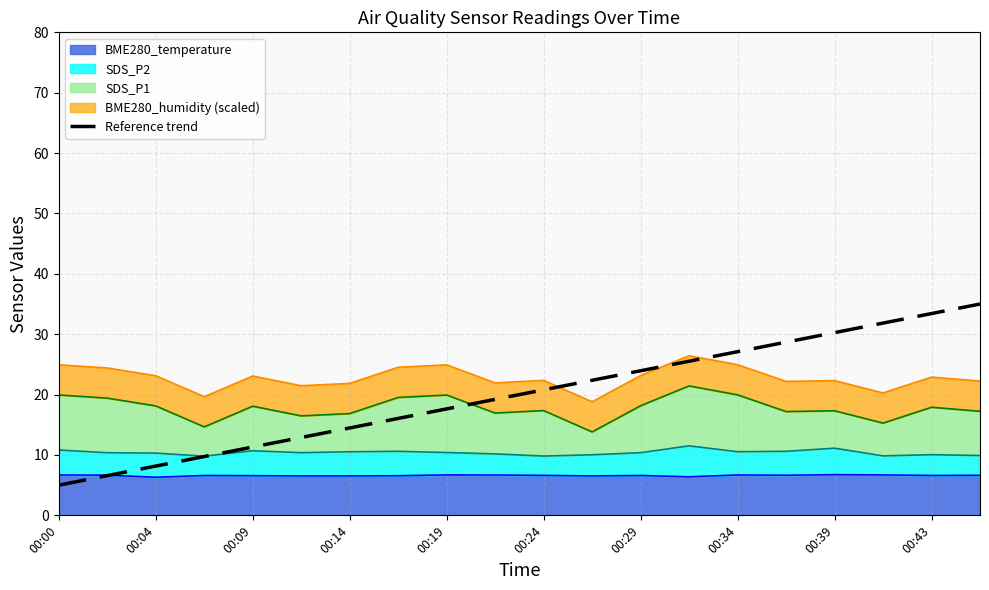

At which label does the data first exceed 20?

00:24